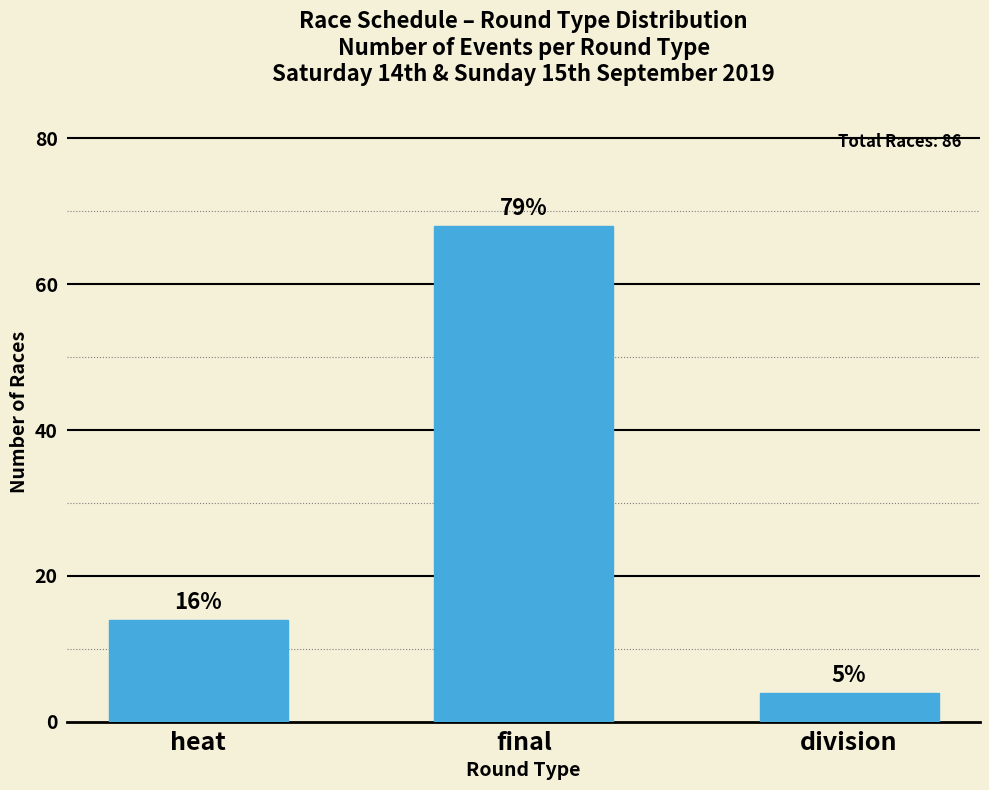

What is the label of the 3rd bar from the left?

division